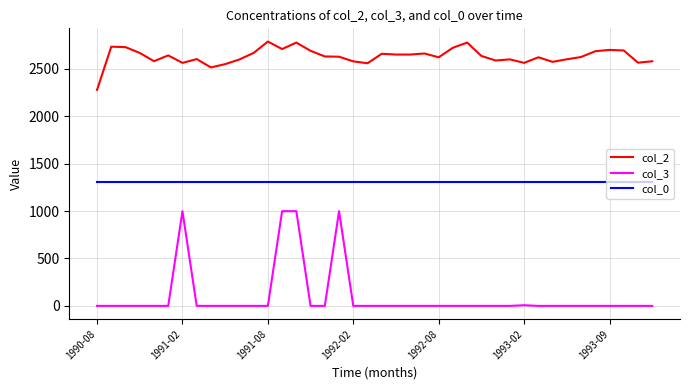

Rank the series by their maximum value, from highest to lowest.

col_2, col_0, col_3